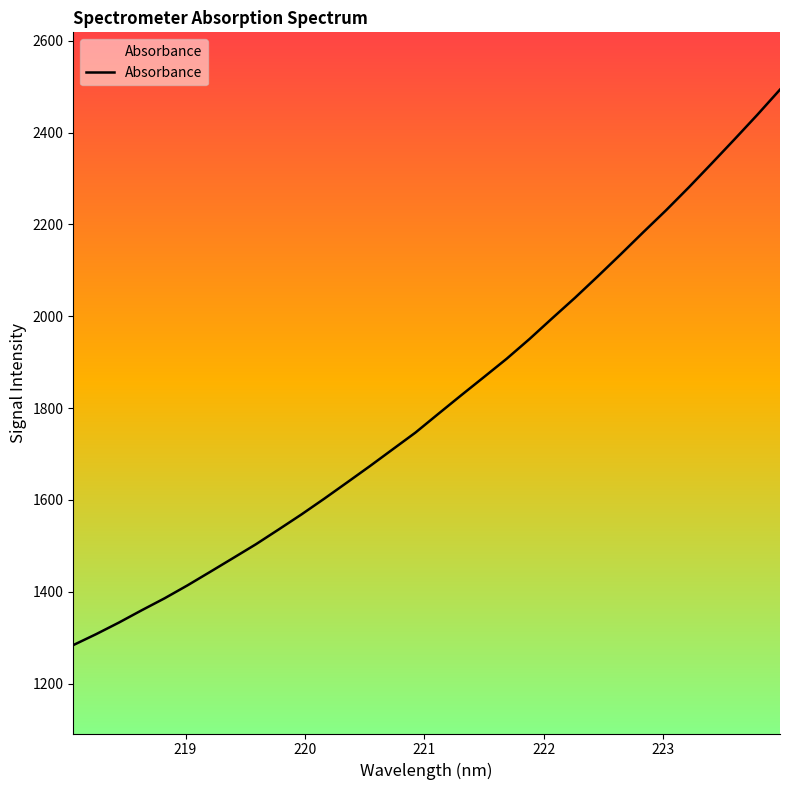

Count the number of categories in the chart.

32